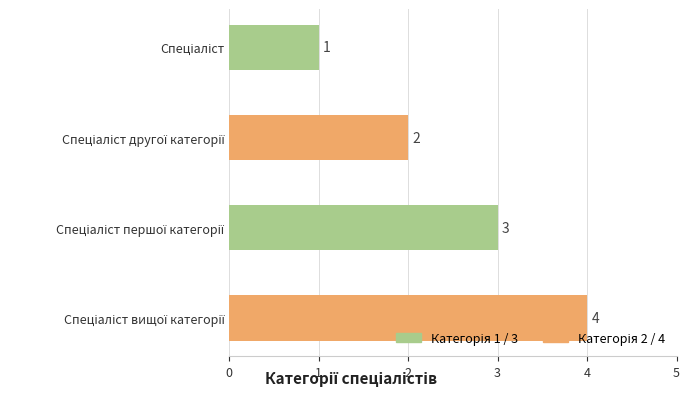

What is the maximum value shown in the chart?

4